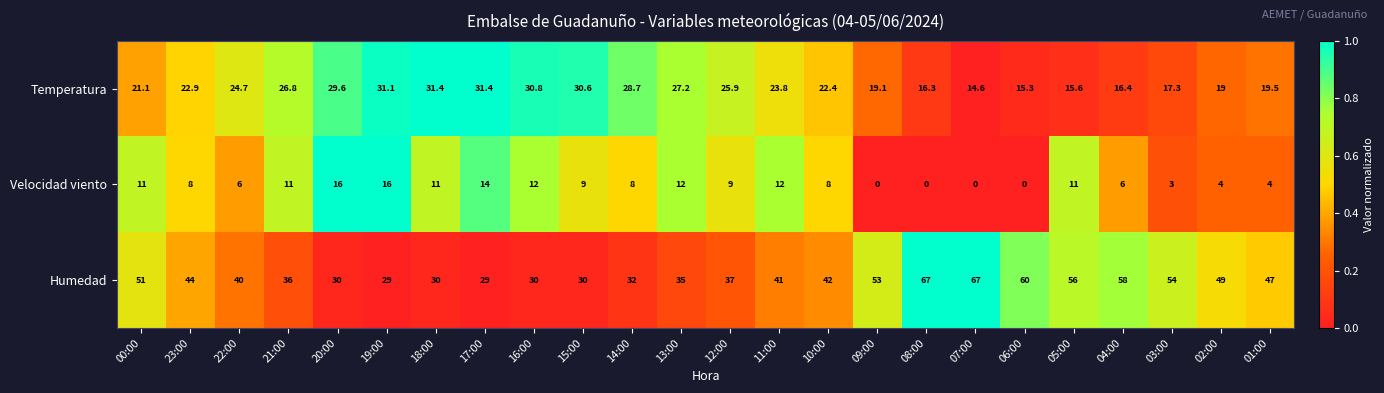

What is the maximum value for Humedad?

67.0